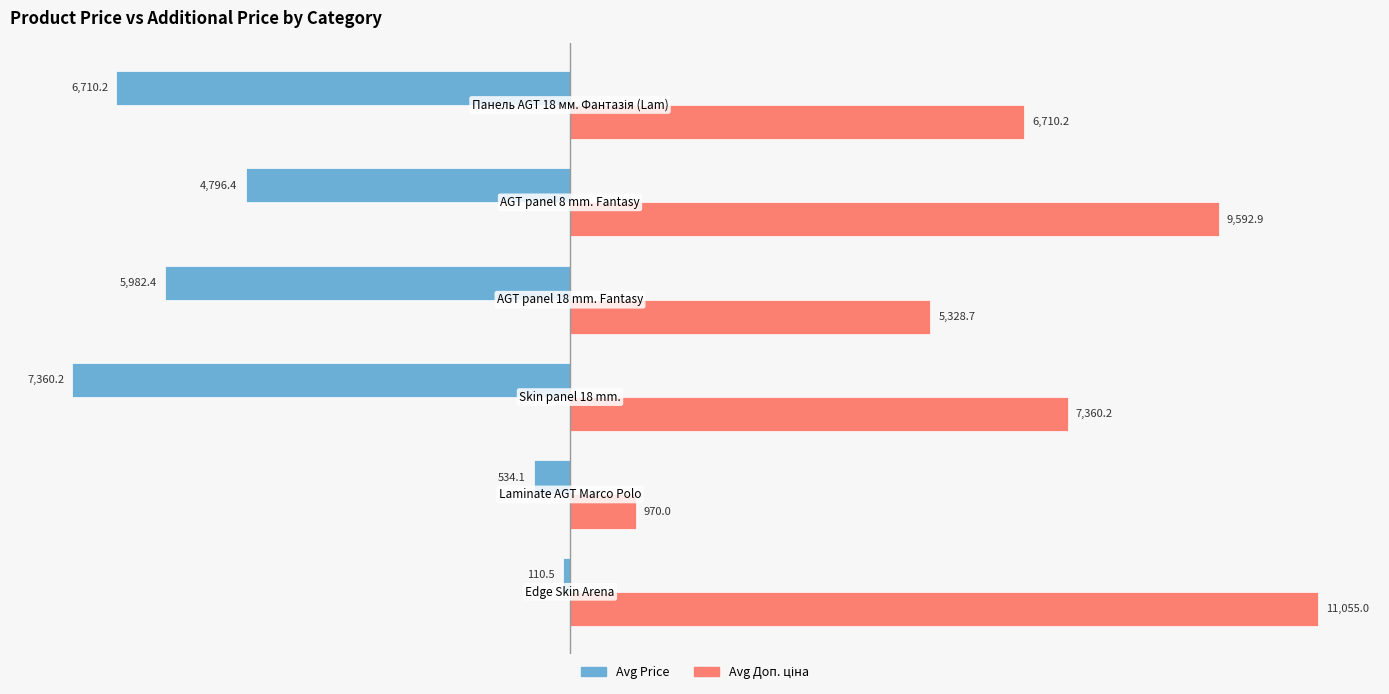

What is the greatest value displayed?

11055.0